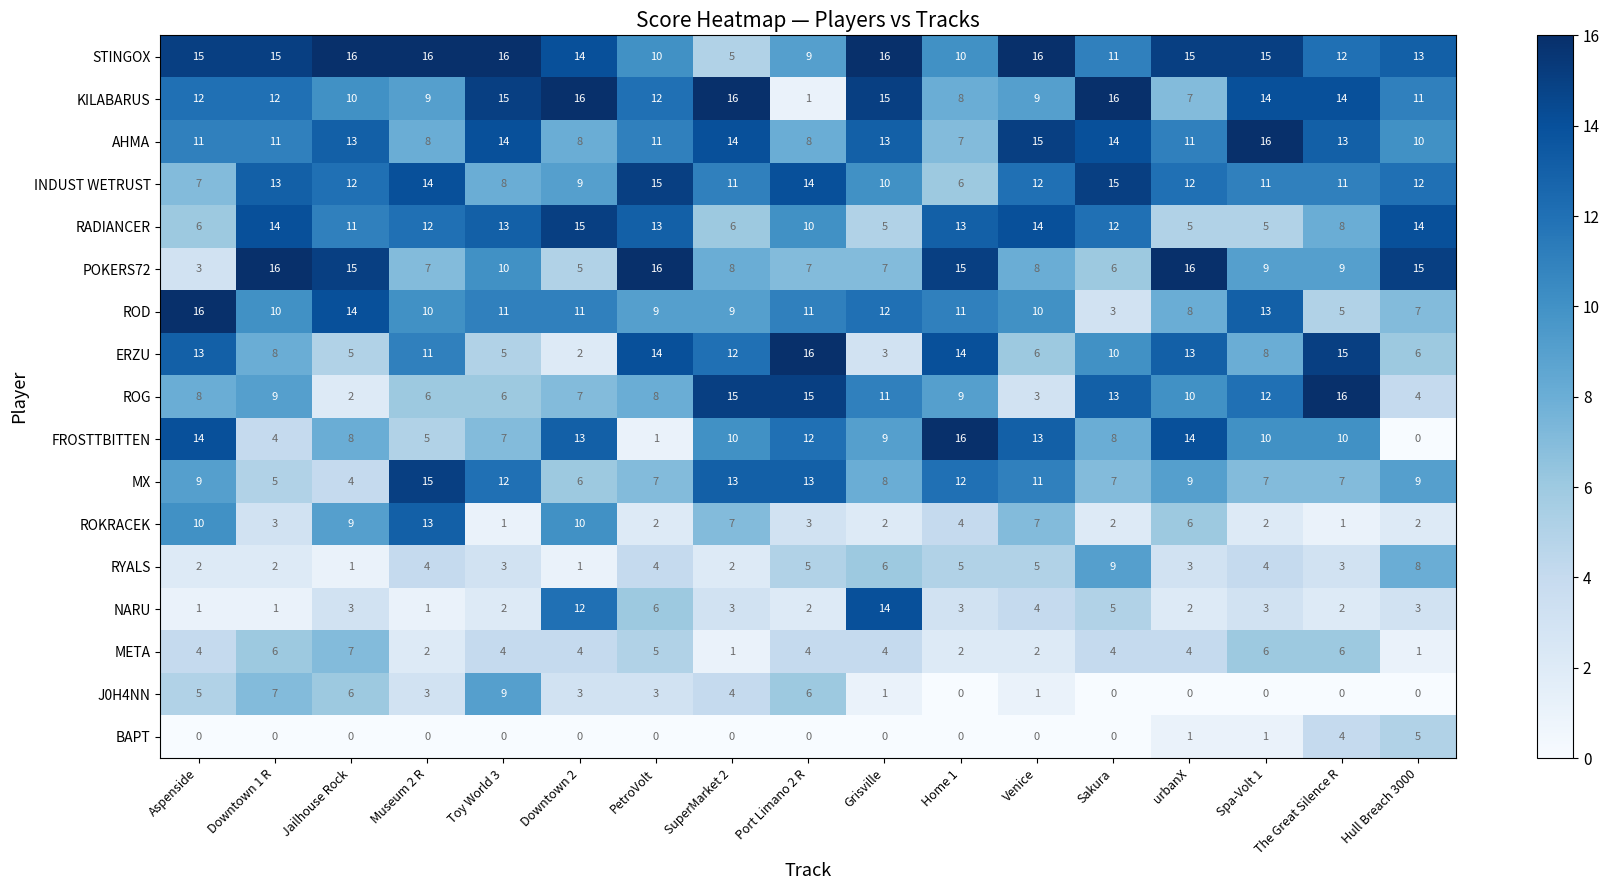

Which series has the largest range (max minus min)?

FROSTTBITTEN